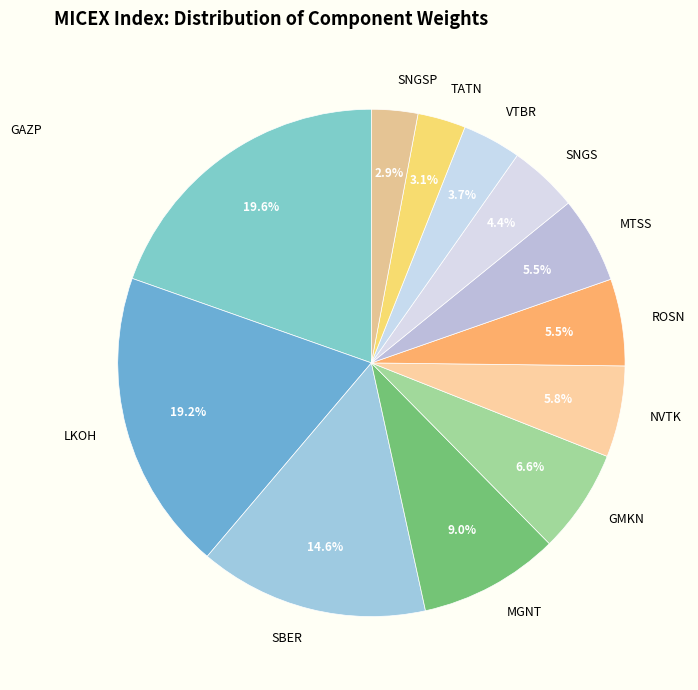

Does GMKN account for over 50% of the chart?

No